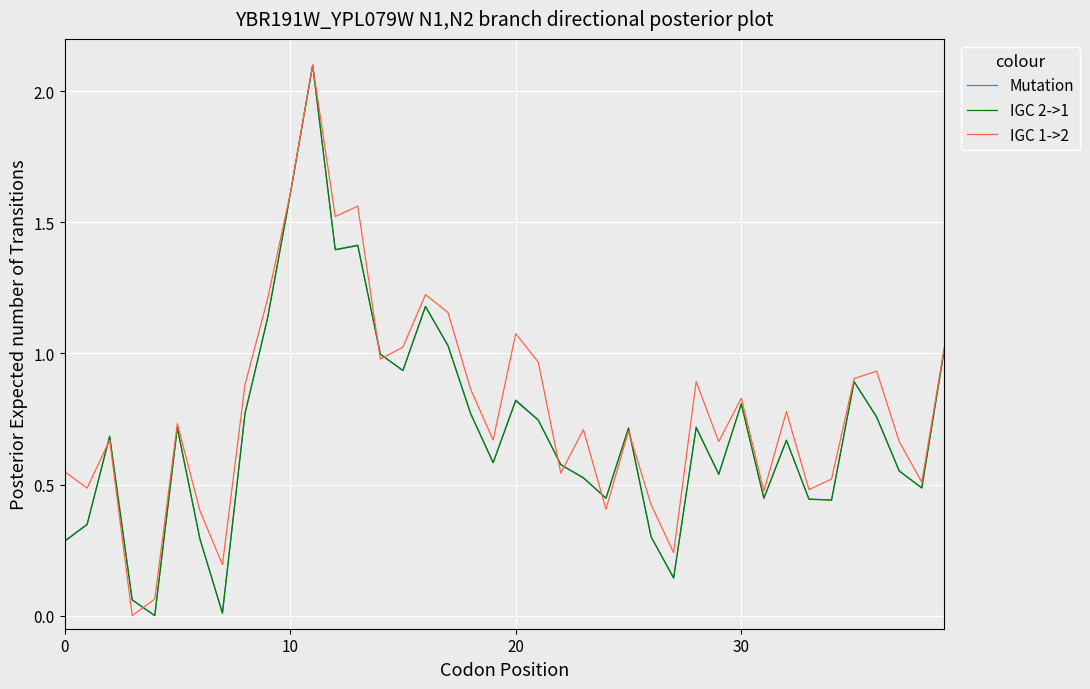

What is the maximum value for IGC 2->1?

2.1